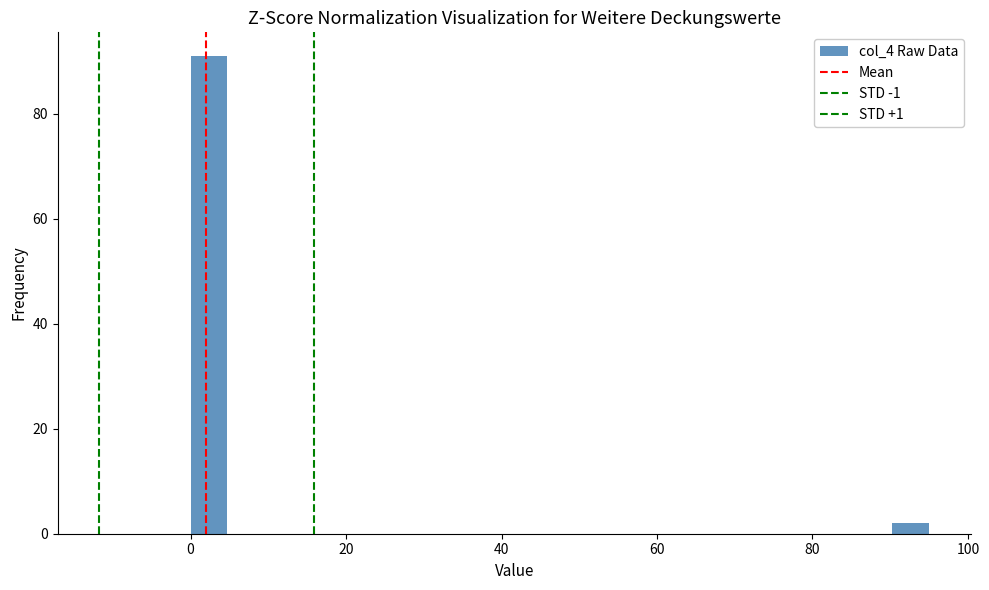

Read against the x-axis, roughly where is the centre of the tallest bar?

2